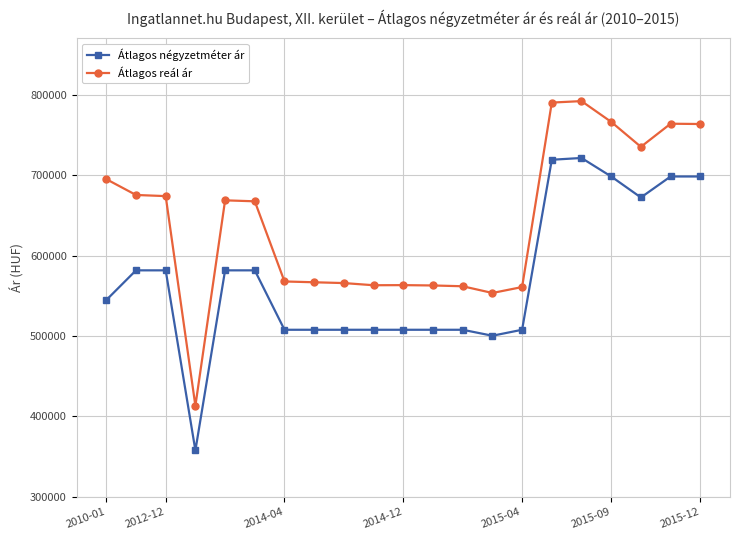

What is the highest value of the Átlagos négyzetméter ár series?

721238